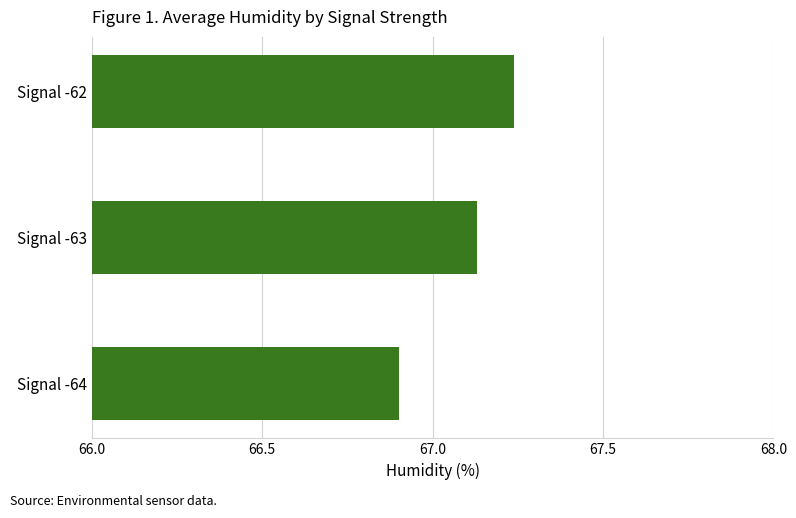

Is it true that the value at Signal -64 is 66.9?

True